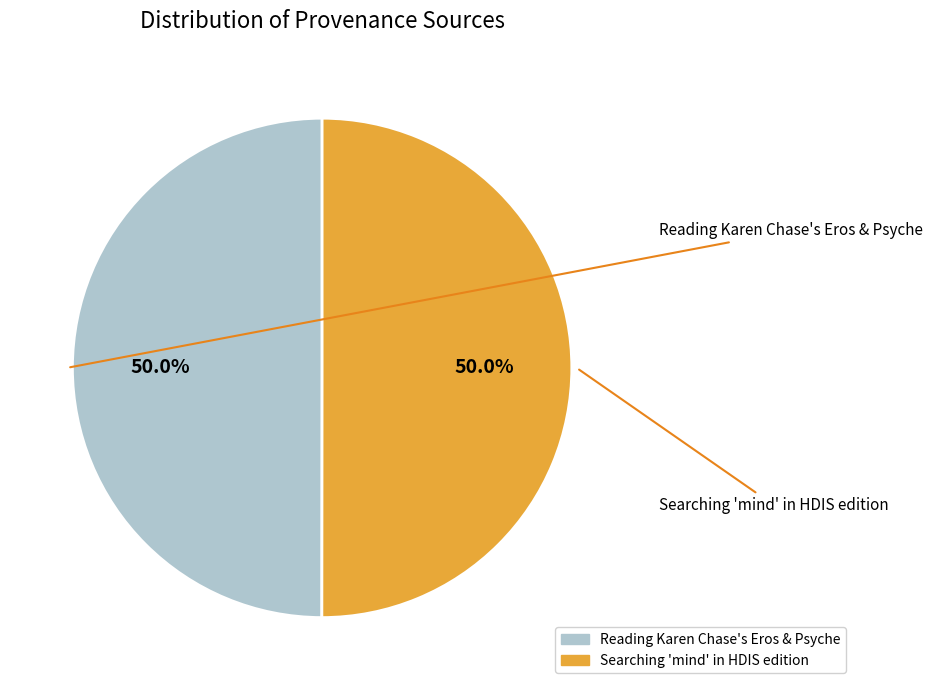

True or false: Searching 'mind' in HDIS edition accounts for 58% of the total.

False